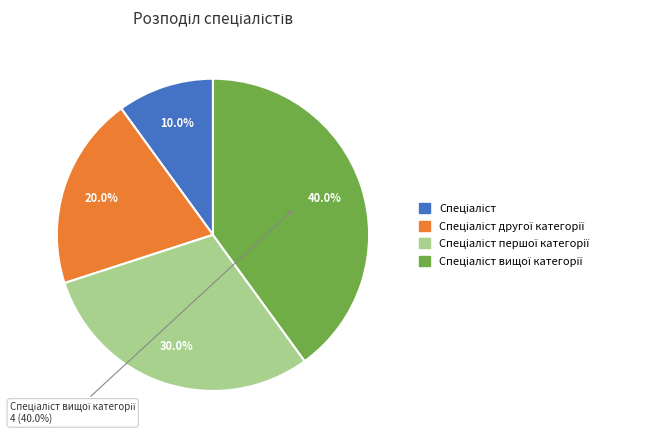

Combined, do Спеціаліст and Спеціаліст вищої категорії account for over 50%?

No